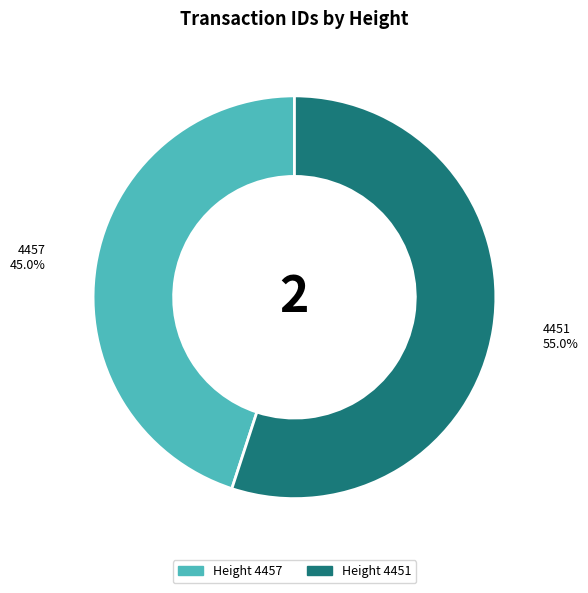

Is there any slice that represents more than half of the pie?

Yes